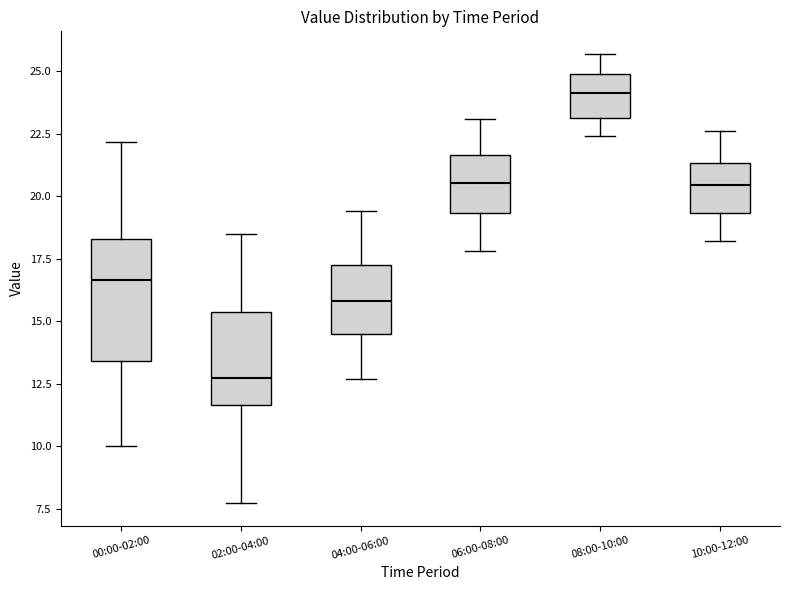

Reading left to right, read every box against the y-axis: the position of its median line, the range the box covers, and the ends of its whiskers. The values are not printed on the chart, so give them approximately, as read against the axis.

00:00-02:00: median 16.5, box 13.5 to 18.5, whiskers 10.0 to 22.0
02:00-04:00: median 12.5, box 11.5 to 15.5, whiskers 7.5 to 18.5
04:00-06:00: median 16.0, box 14.5 to 17.5, whiskers 12.5 to 19.5
06:00-08:00: median 20.5, box 19.5 to 21.5, whiskers 18.0 to 23.0
08:00-10:00: median 24.0, box 23.0 to 25.0, whiskers 22.5 to 25.5
10:00-12:00: median 20.5, box 19.5 to 21.5, whiskers 18.0 to 22.5